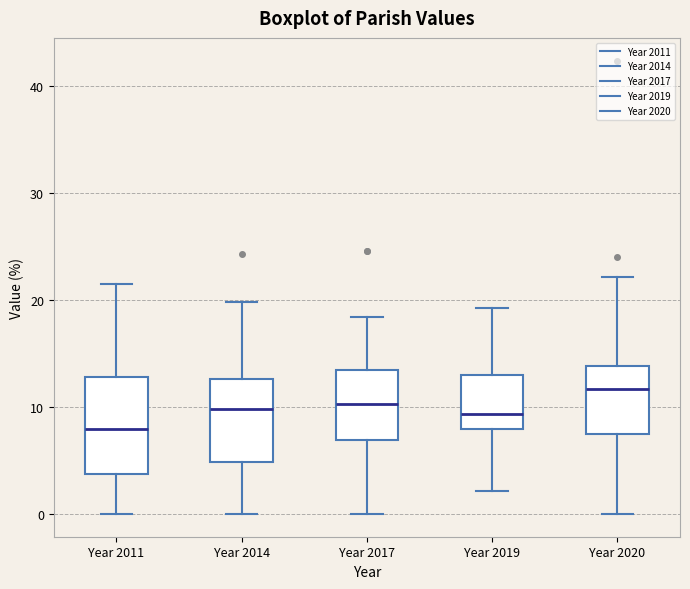

Where is the lower edge of the box for Year 2017 on the y-axis? The values are not printed on the chart, so give them approximately, as read against the axis.

7